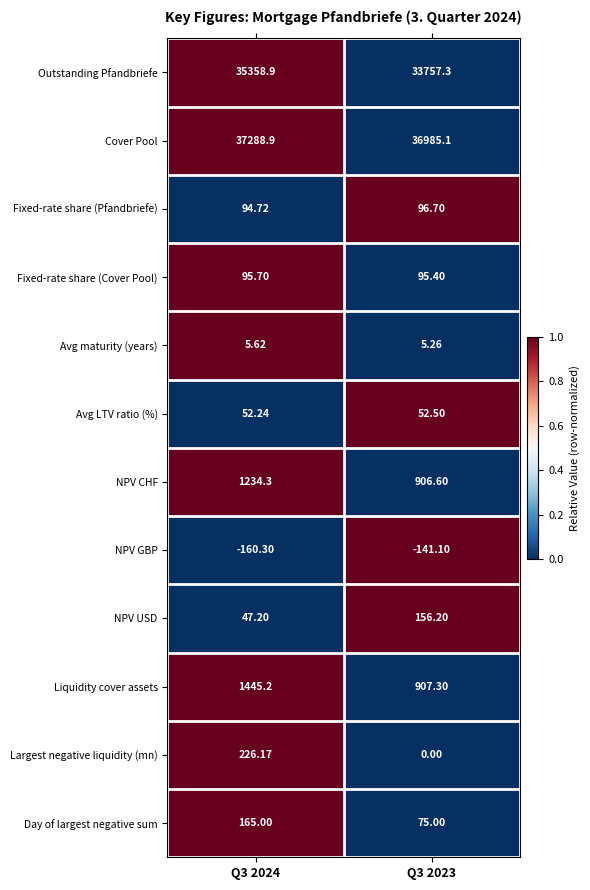

Between Q3 2024 and Q3 2023, which series saw the biggest shift?

Outstanding Pfandbriefe